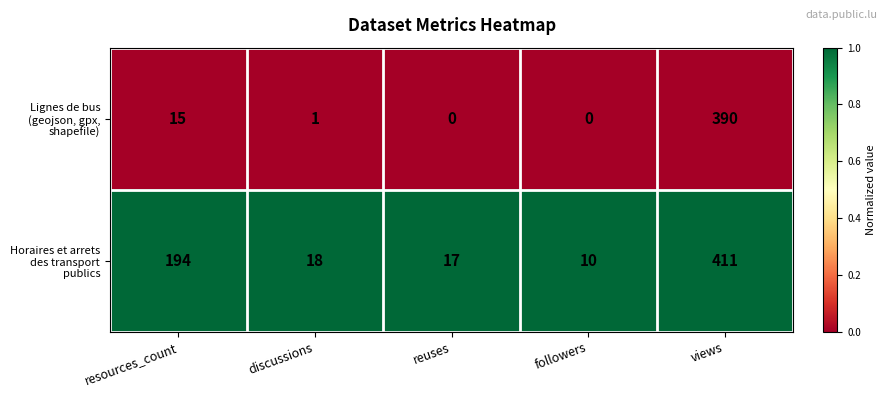

What is the difference between the highest and lowest values at views?

21